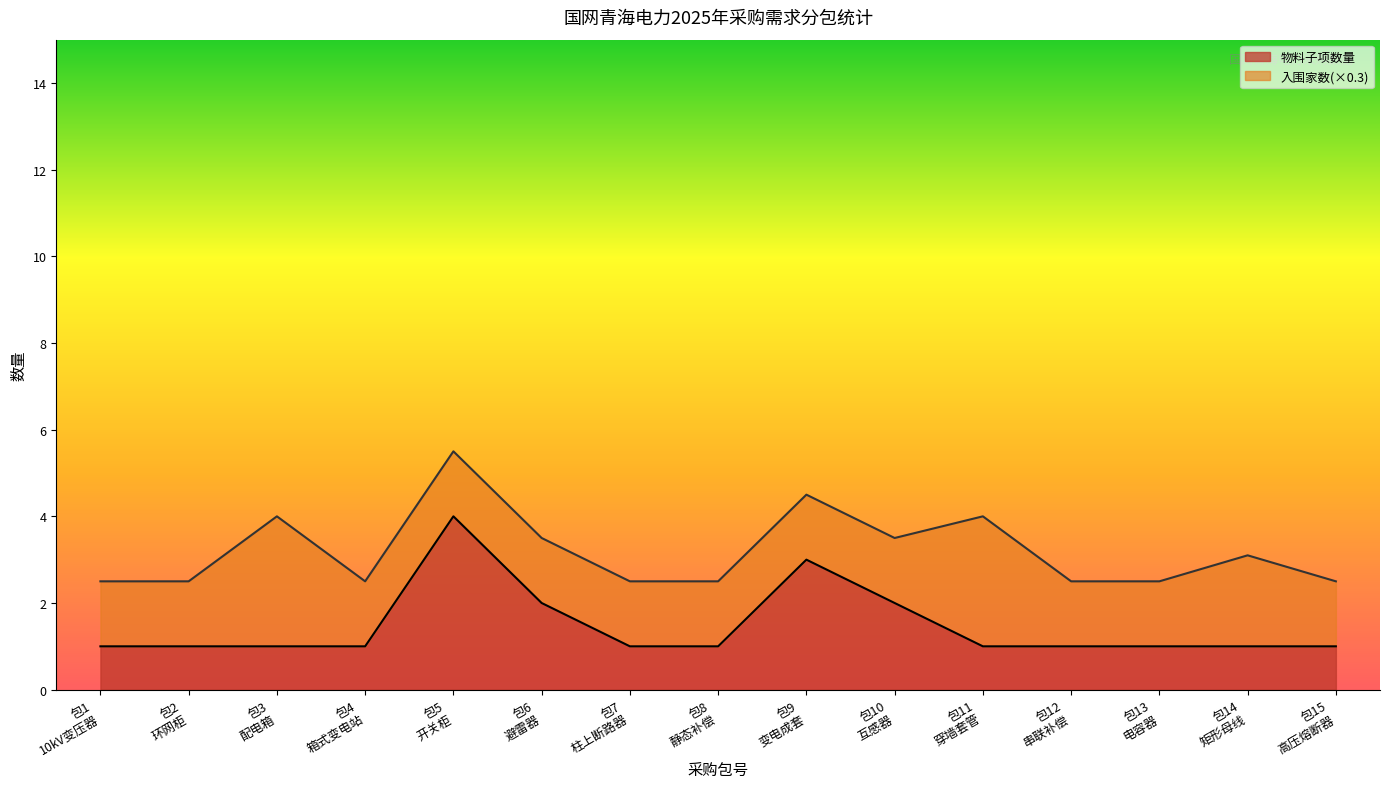

What is the highest value of the 物料子项数量 series?

4.0